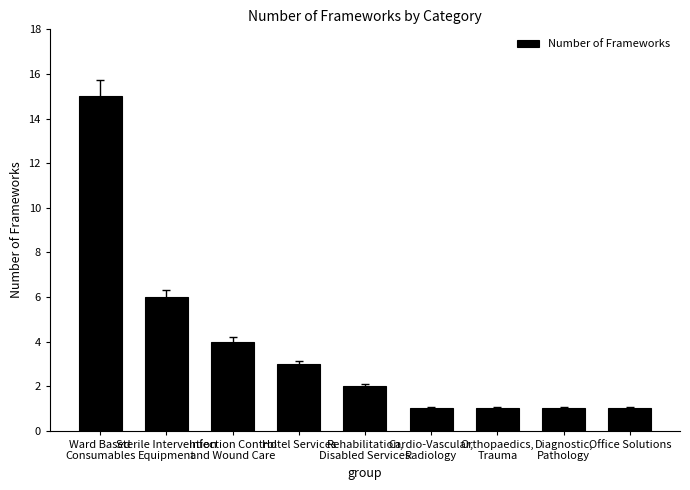

How many data points are less than 2?

4